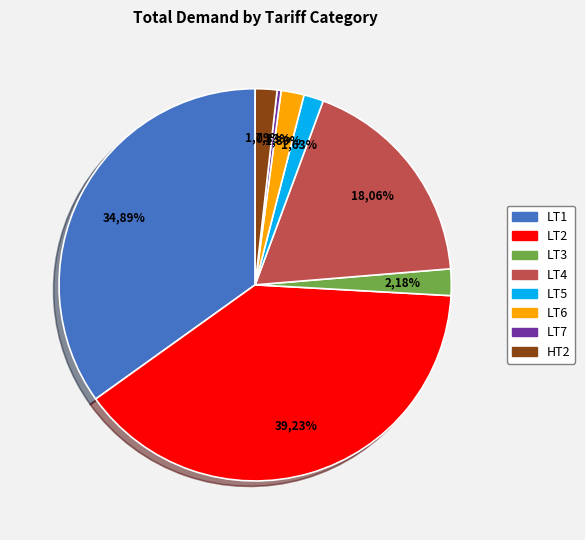

What is the smallest slice in the pie chart?

LT7